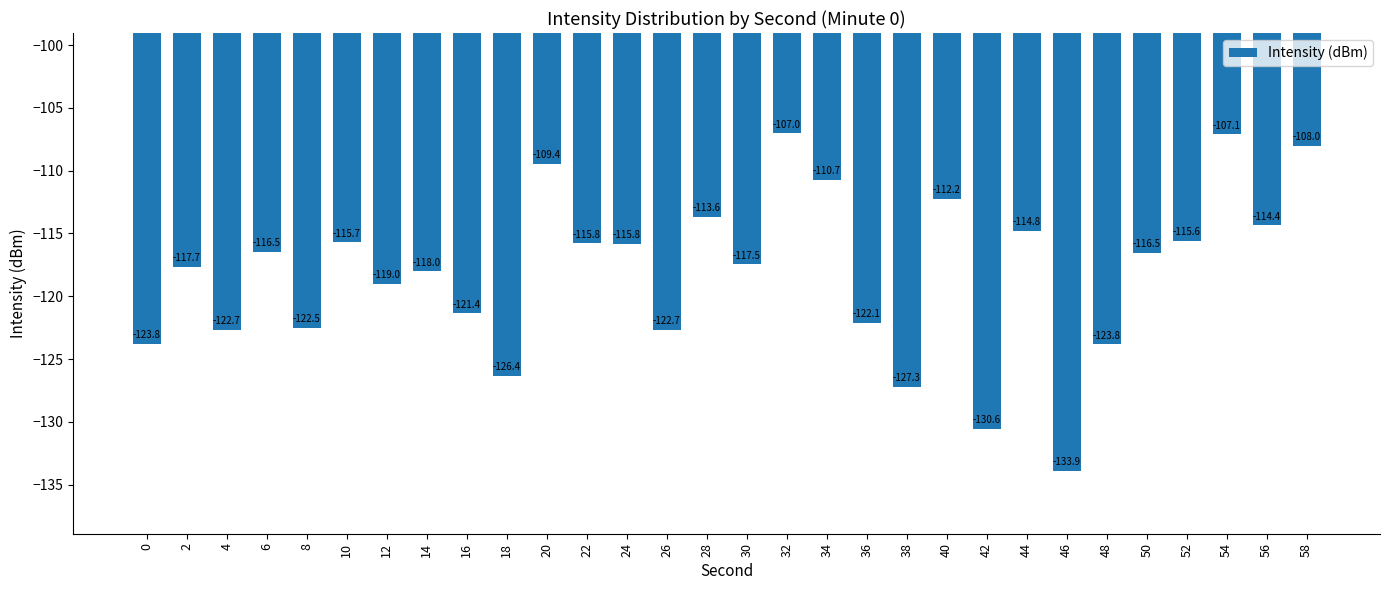

What is the value of the 18th bar from the left?

-110.7